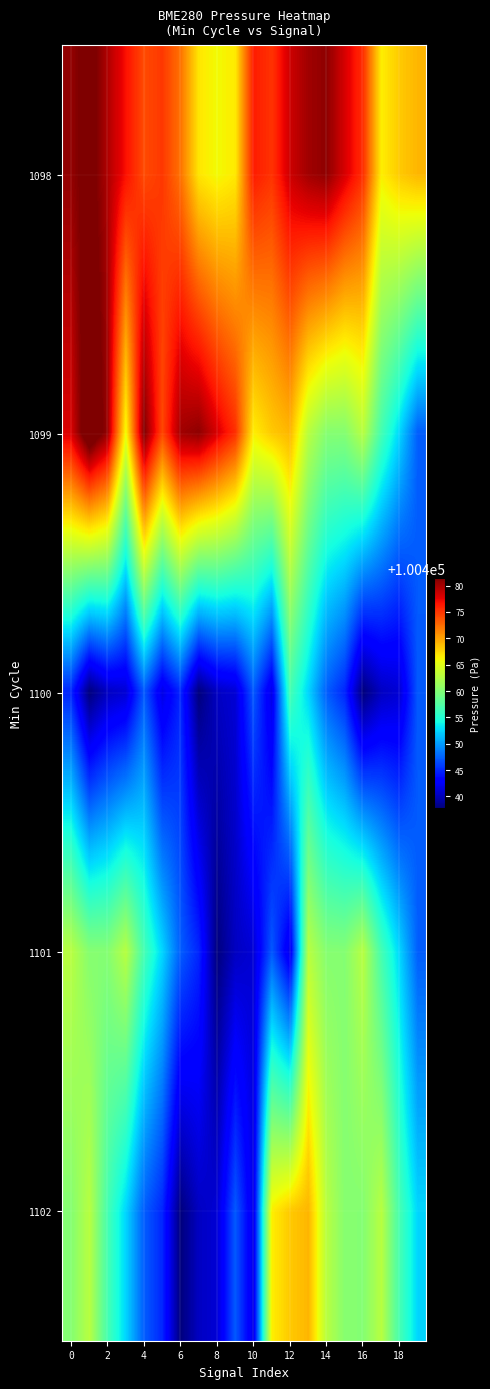

At which category is the sum across all series the highest?

13